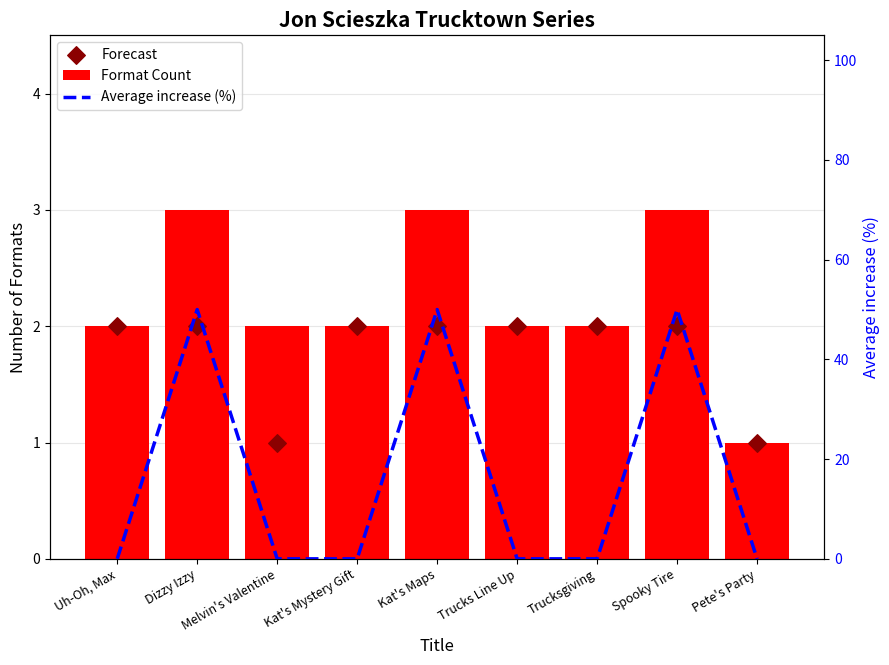

What are all the series names shown in the legend?

Format Count, Forecast, Average increase (%)